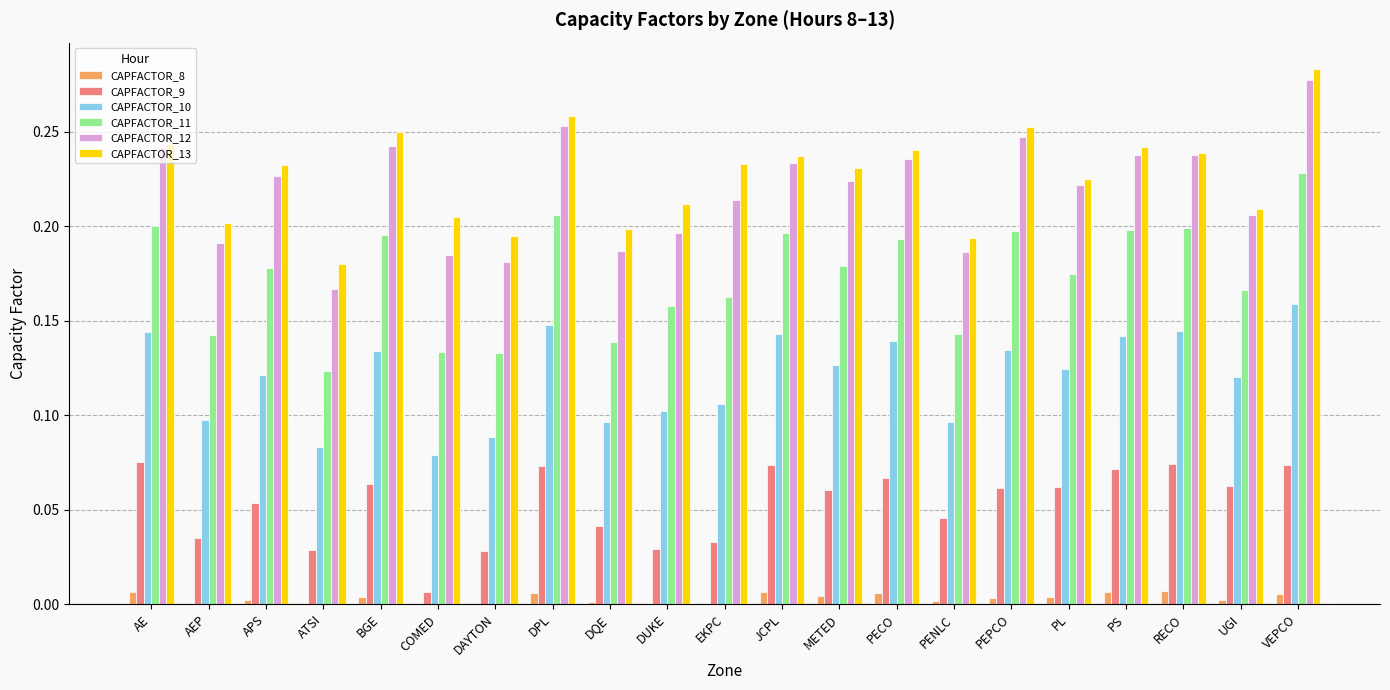

What is the total value across all series at PS?

0.9